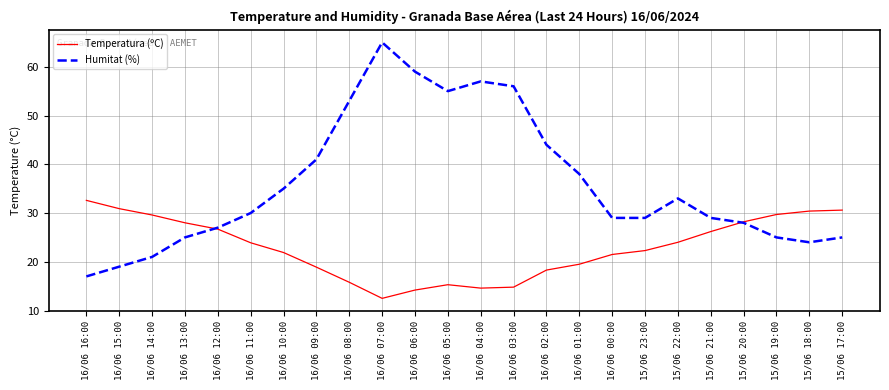

Which series has the widest spread of values?

Humitat (%)